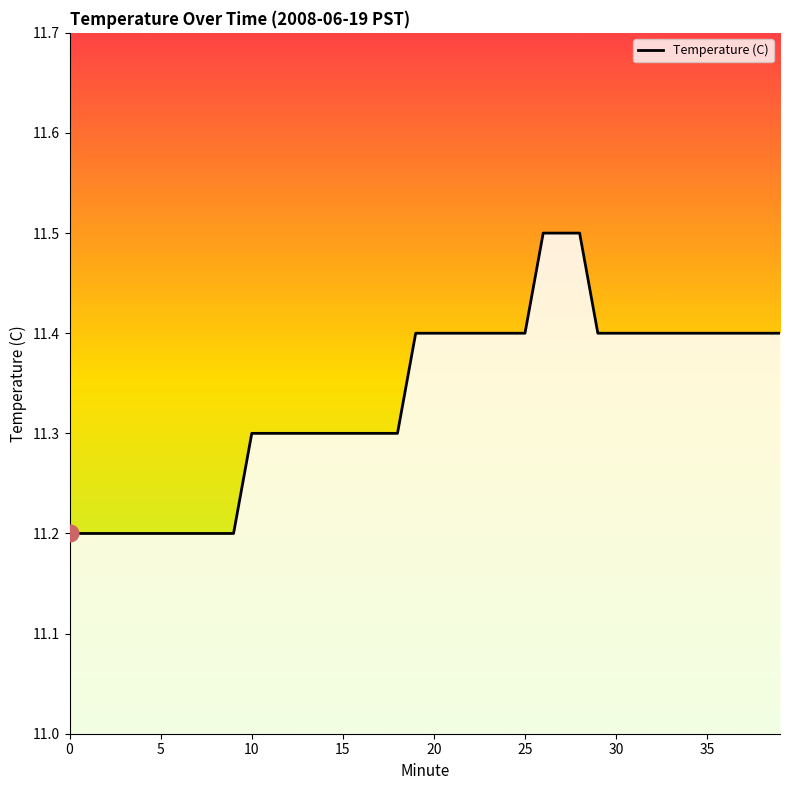

Does the chart have visible grid lines?

No